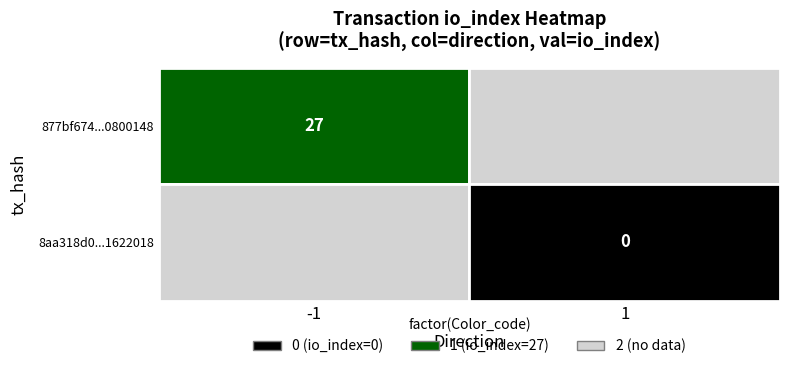

True or false: 8aa318d0a4fc72fb08791f92a119a8cf1622018 has a value of 0 at io_index.

False